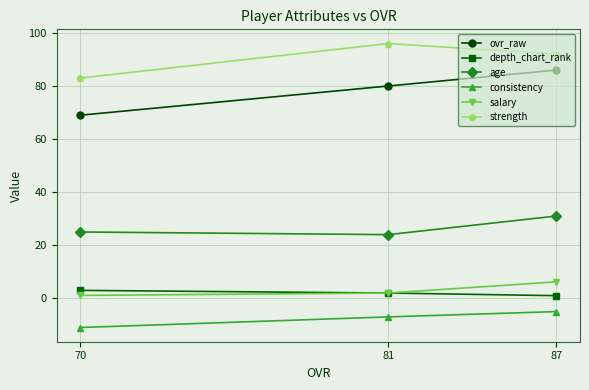

Reading left to right, list all the values displayed in this chart.

ovr_raw: 70=69.0	81=80.0	87=86.0
depth_chart_rank: 70=3.0	81=2.0	87=1.0
age: 70=25.0	81=24.0	87=31.0
consistency: 70=-11.0	81=-7.0	87=-5.0
salary: 70=1.1	81=2.0	87=6.2
strength: 70=83.0	81=96.0	87=92.0